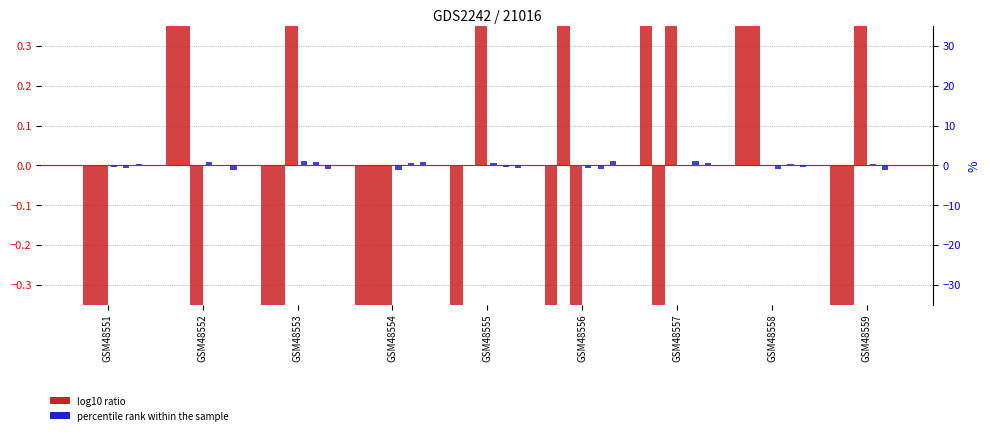

The value of col_6 at GSM48551 is -0.1. True or false?

False